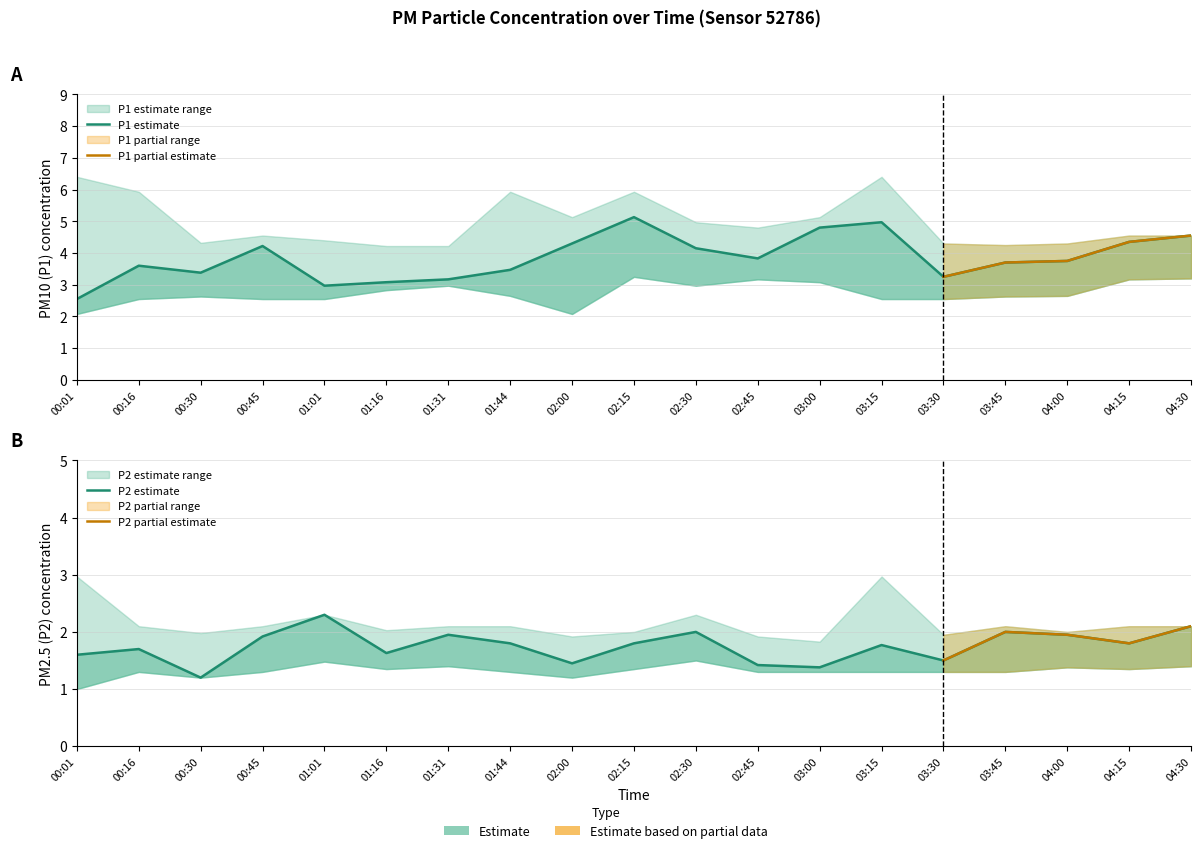

How many lines are shown in the chart?

6